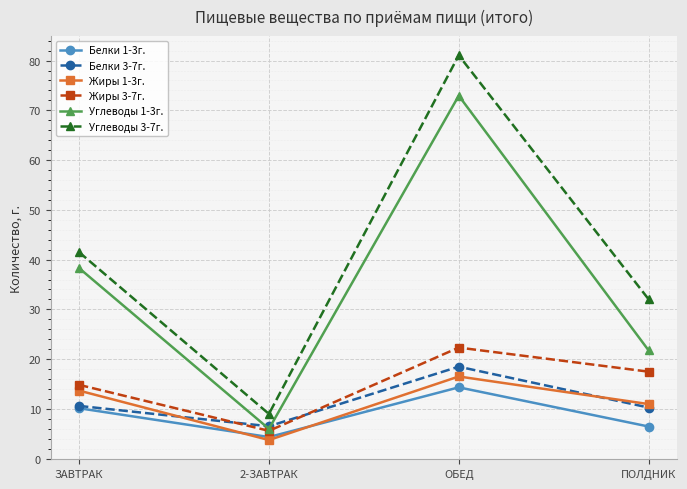

Where is the first local minimum for Углеводы 1-3г.?

2-ЗАВТРАК